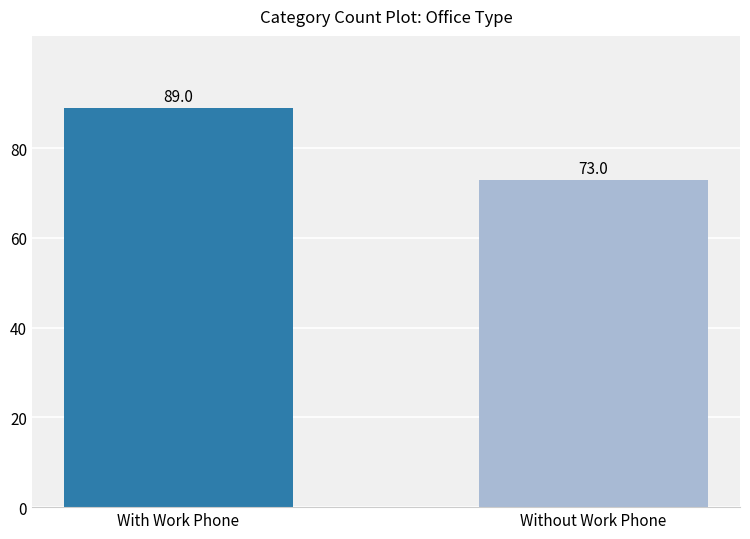

Which label corresponds to the largest value in the chart?

With Work Phone